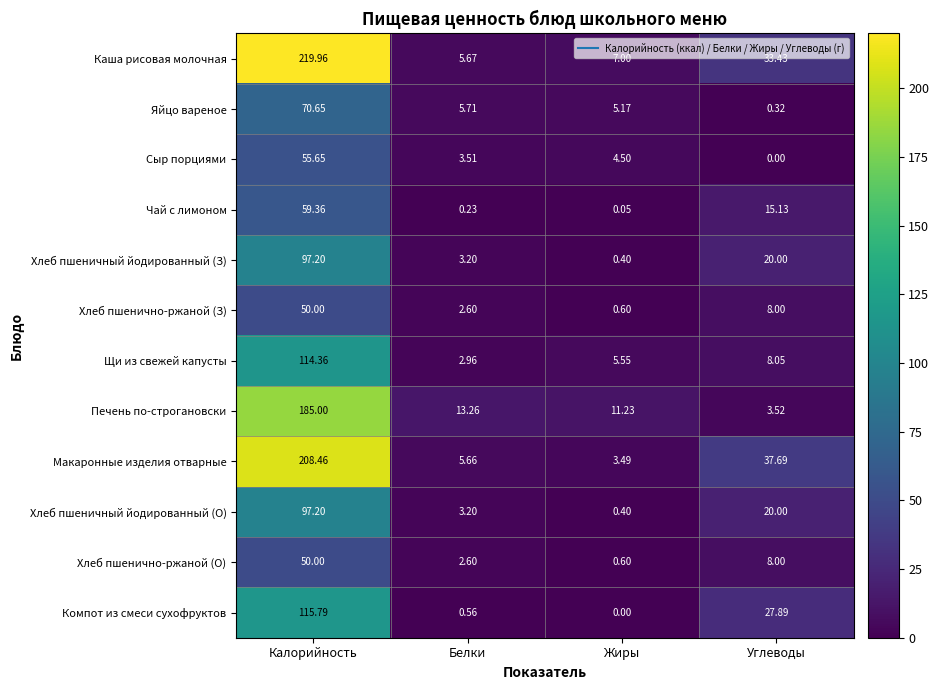

Which series has the largest range (max minus min)?

Каша рисовая молочная